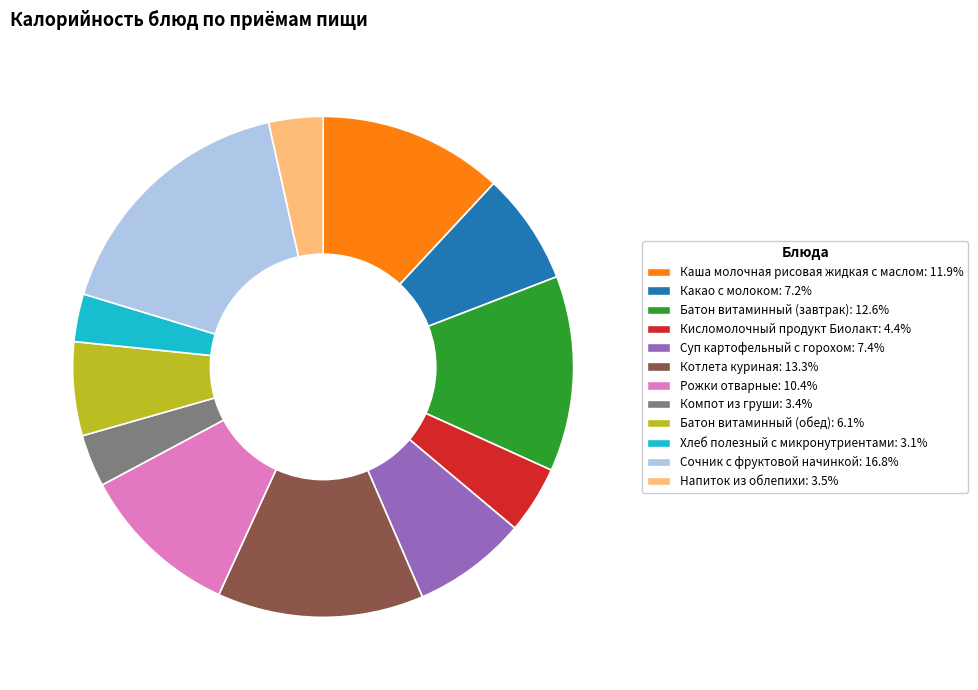

Count the number of slices in the pie.

12